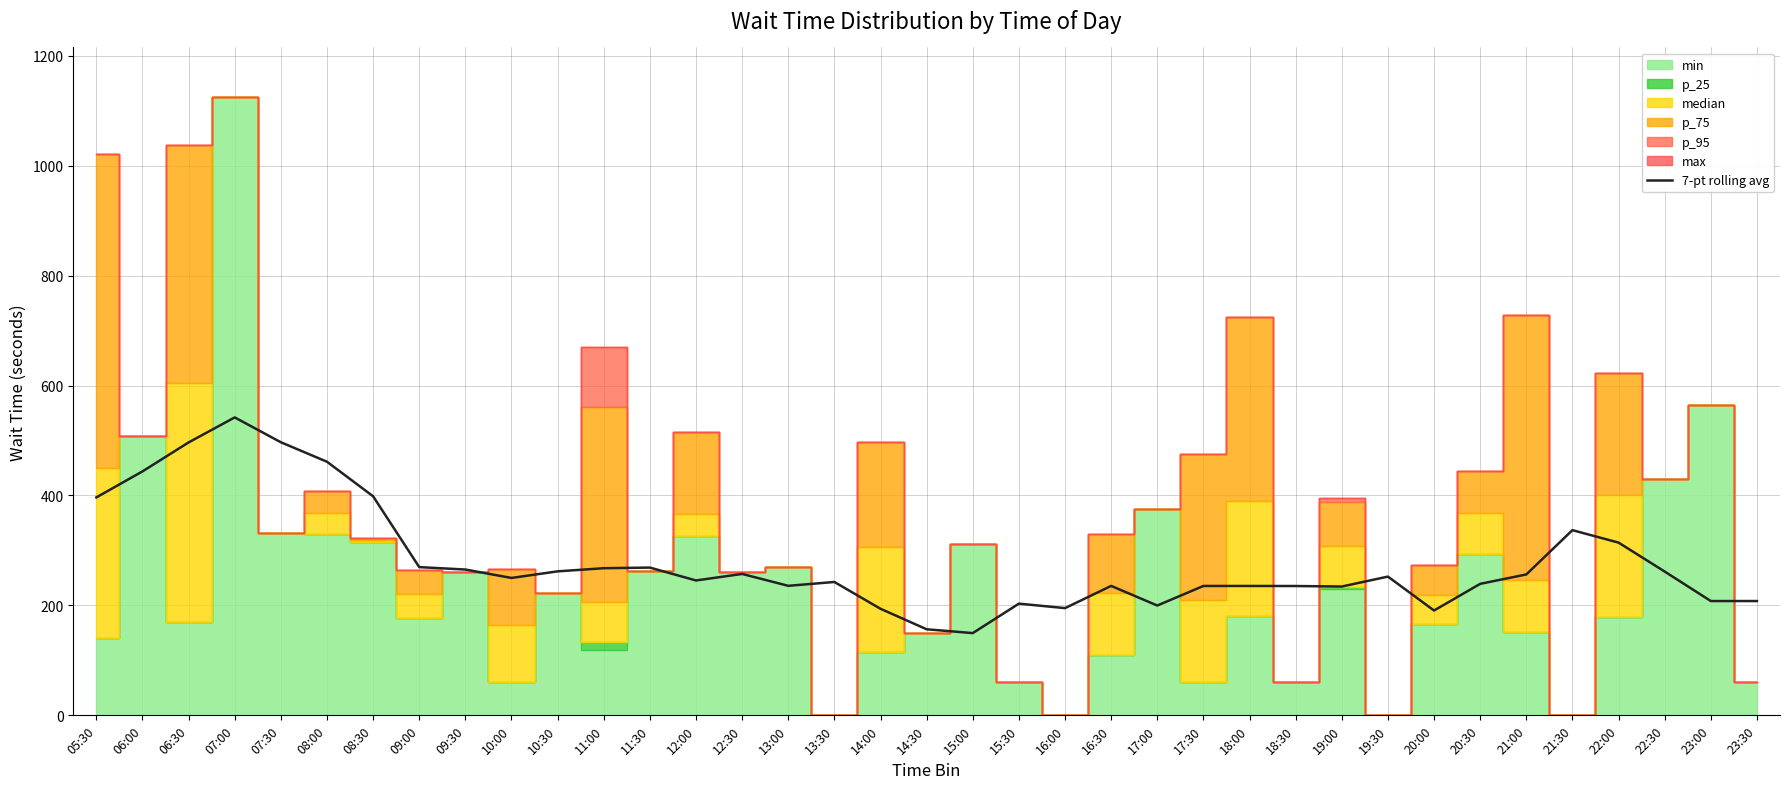

List the labels in order of value, smallest first.

15:00, 14:30, 20:00, 14:00, 16:00, 17:00, 15:30, 23:00, 23:30, 19:00, 18:30, 17:30, 18:00, 16:30, 13:00, 20:30, 13:30, 12:00, 10:00, 19:30, 21:00, 12:30, 22:30, 10:30, 09:30, 11:00, 11:30, 09:00, 22:00, 21:30, 05:30, 08:30, 06:00, 08:00, 06:30, 07:30, 07:00